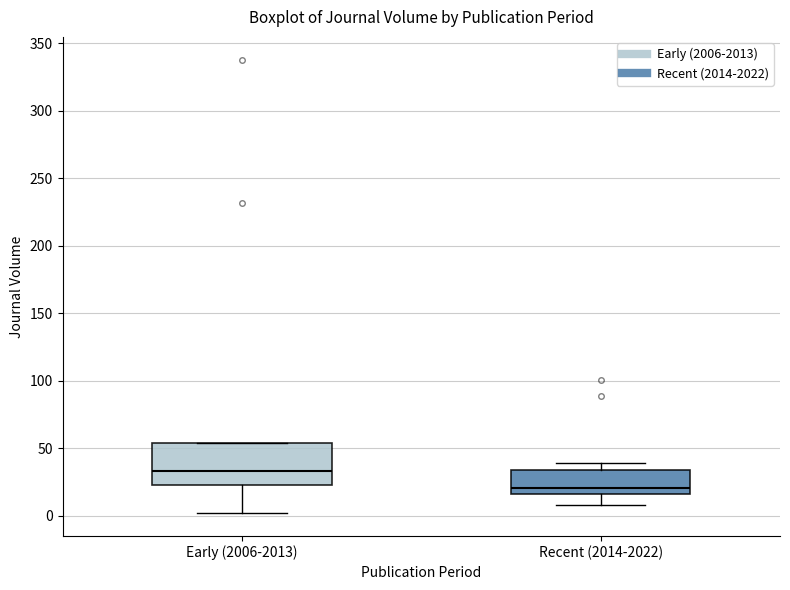

Which box's median line is the lowest?

Recent (2014-2022)